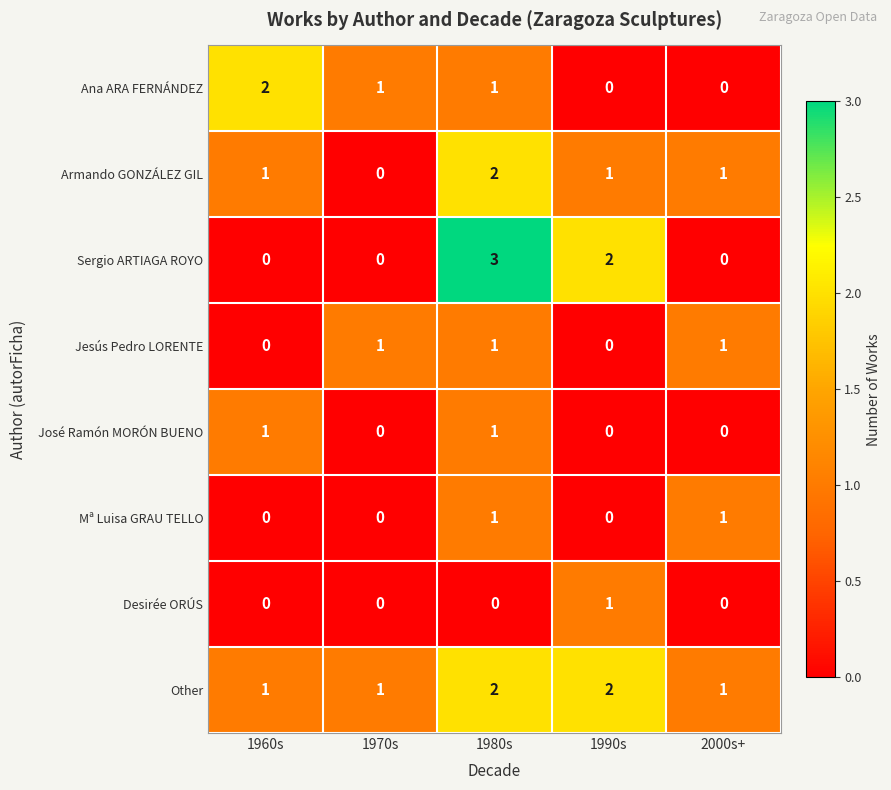

Count the number of data series in this chart.

8